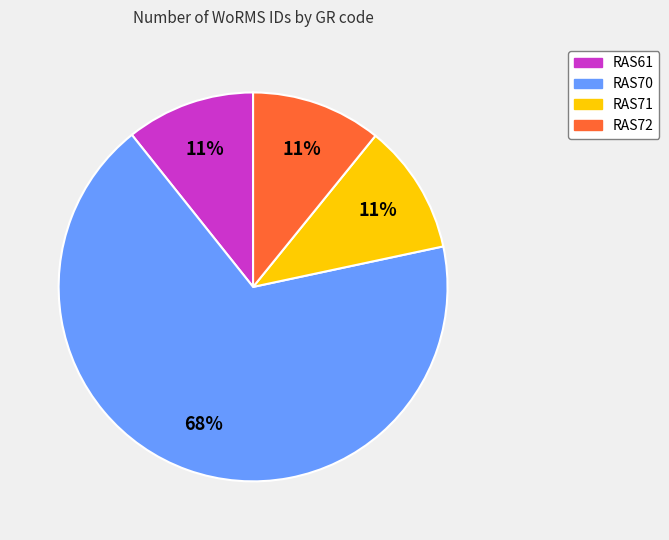

Between RAS70 and RAS61, which is larger?

RAS70